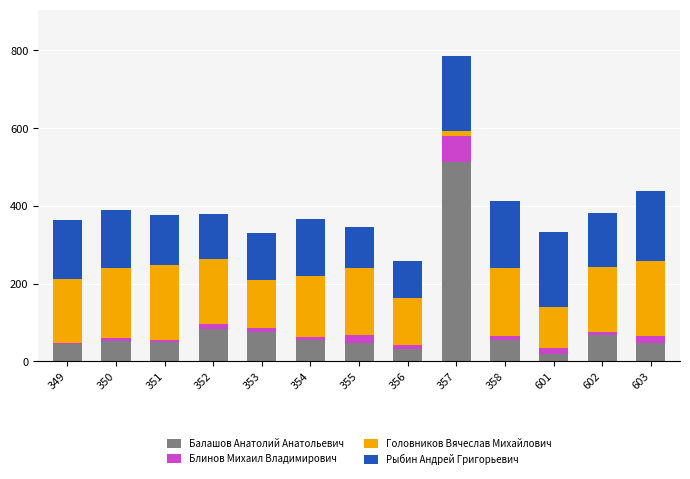

What is the difference between the maximum and minimum values in the Балашов Анатолий Анатольевич series?

493